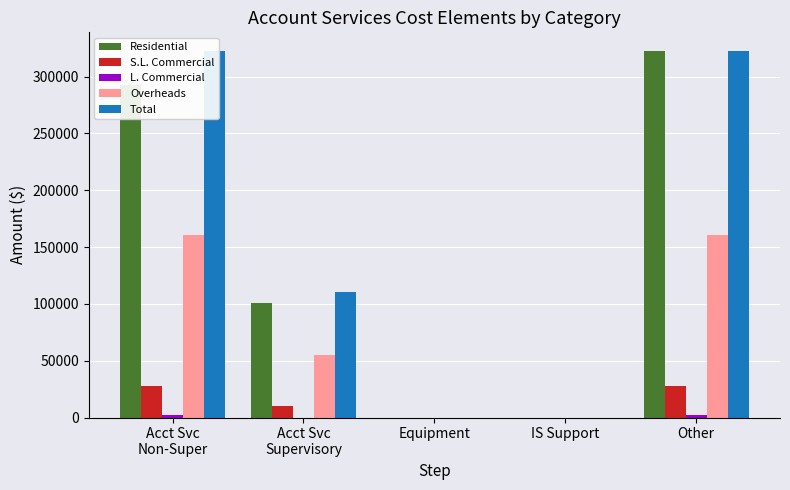

What is the difference between the maximum and minimum values in the Overheads series?

160278.1